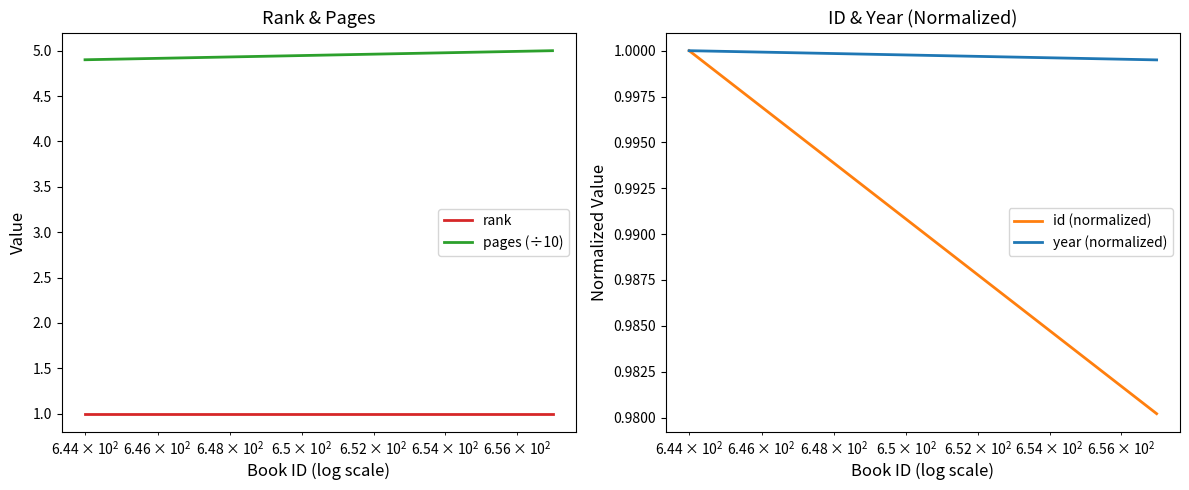

What is the sum of all id (normalized) values?

2.0